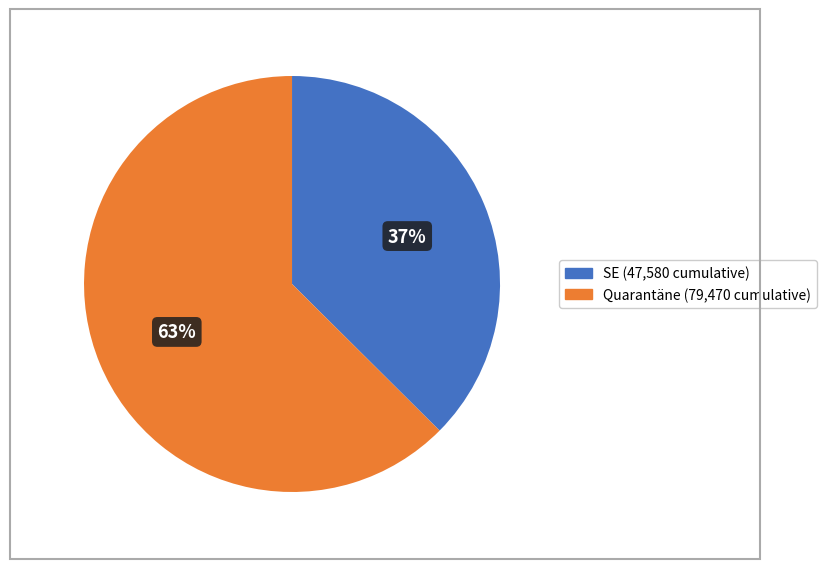

Is there a majority slice in this chart?

Yes